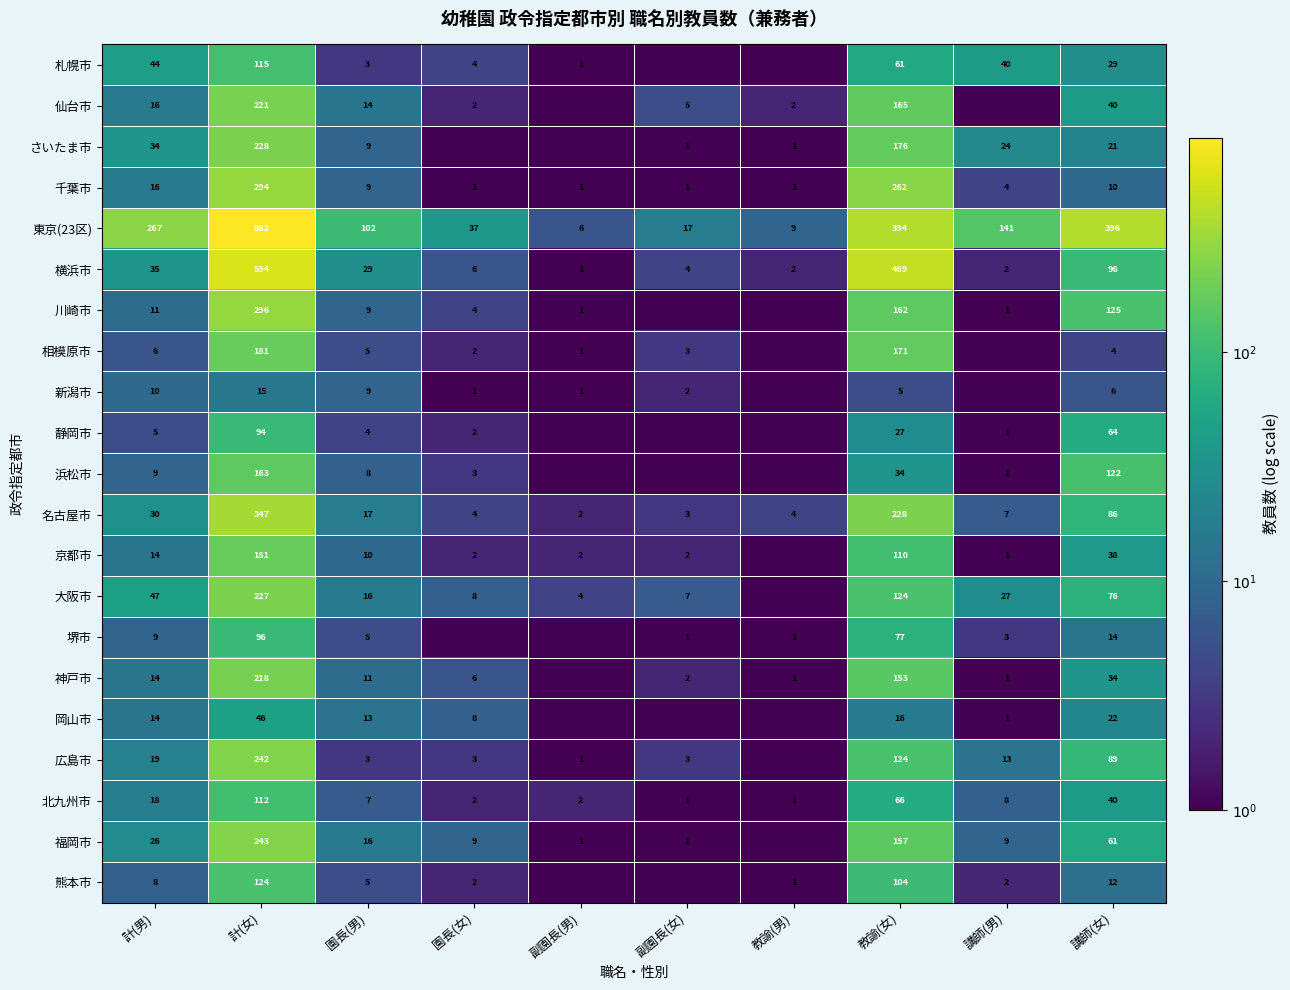

Which label corresponds to the smallest value in the chart?

副園長(女)